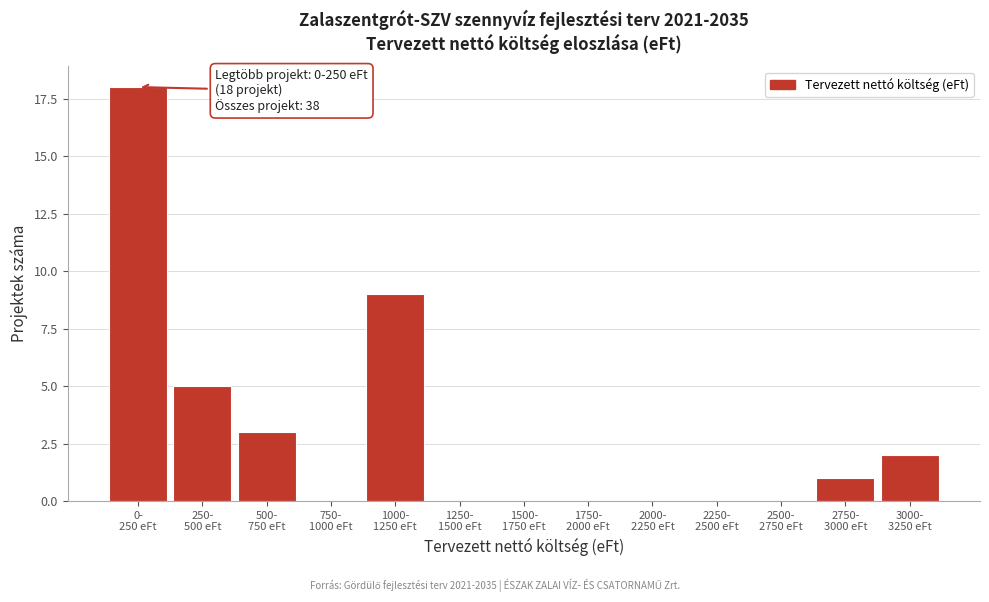

What is the greatest value displayed?

18